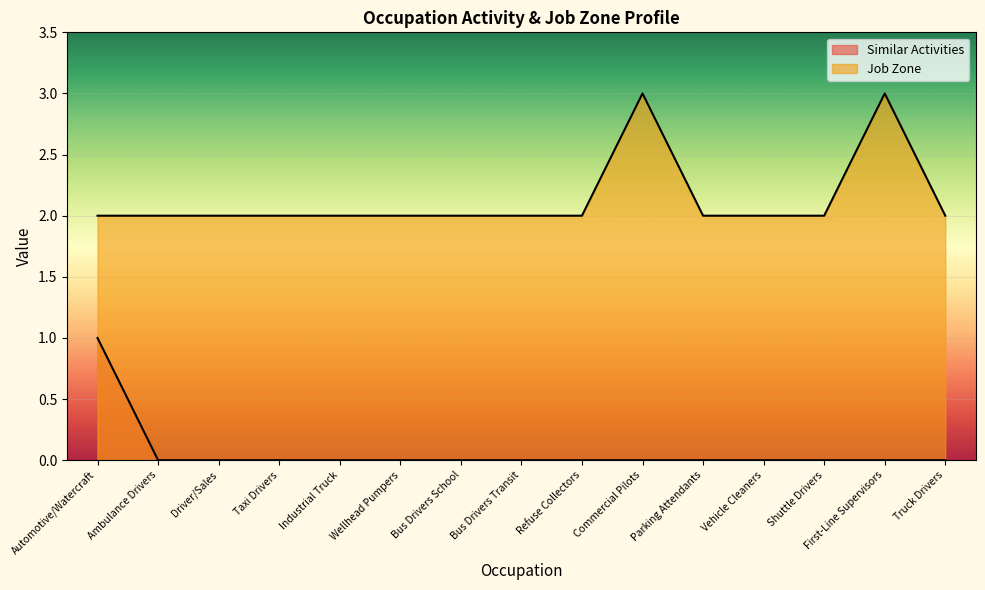

What is the label of the 13th point from the left?

Shuttle Drivers